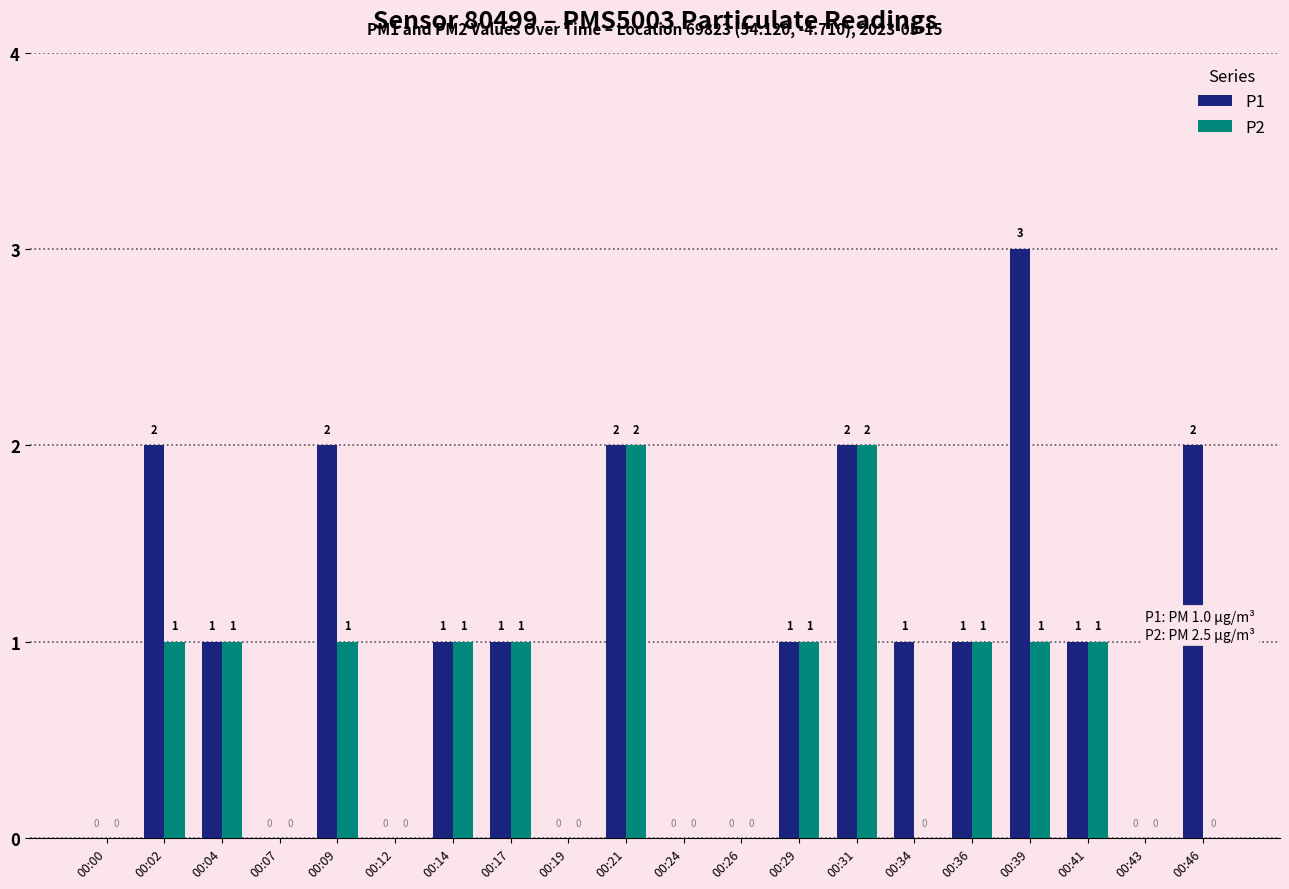

What is the maximum value shown in the chart?

3